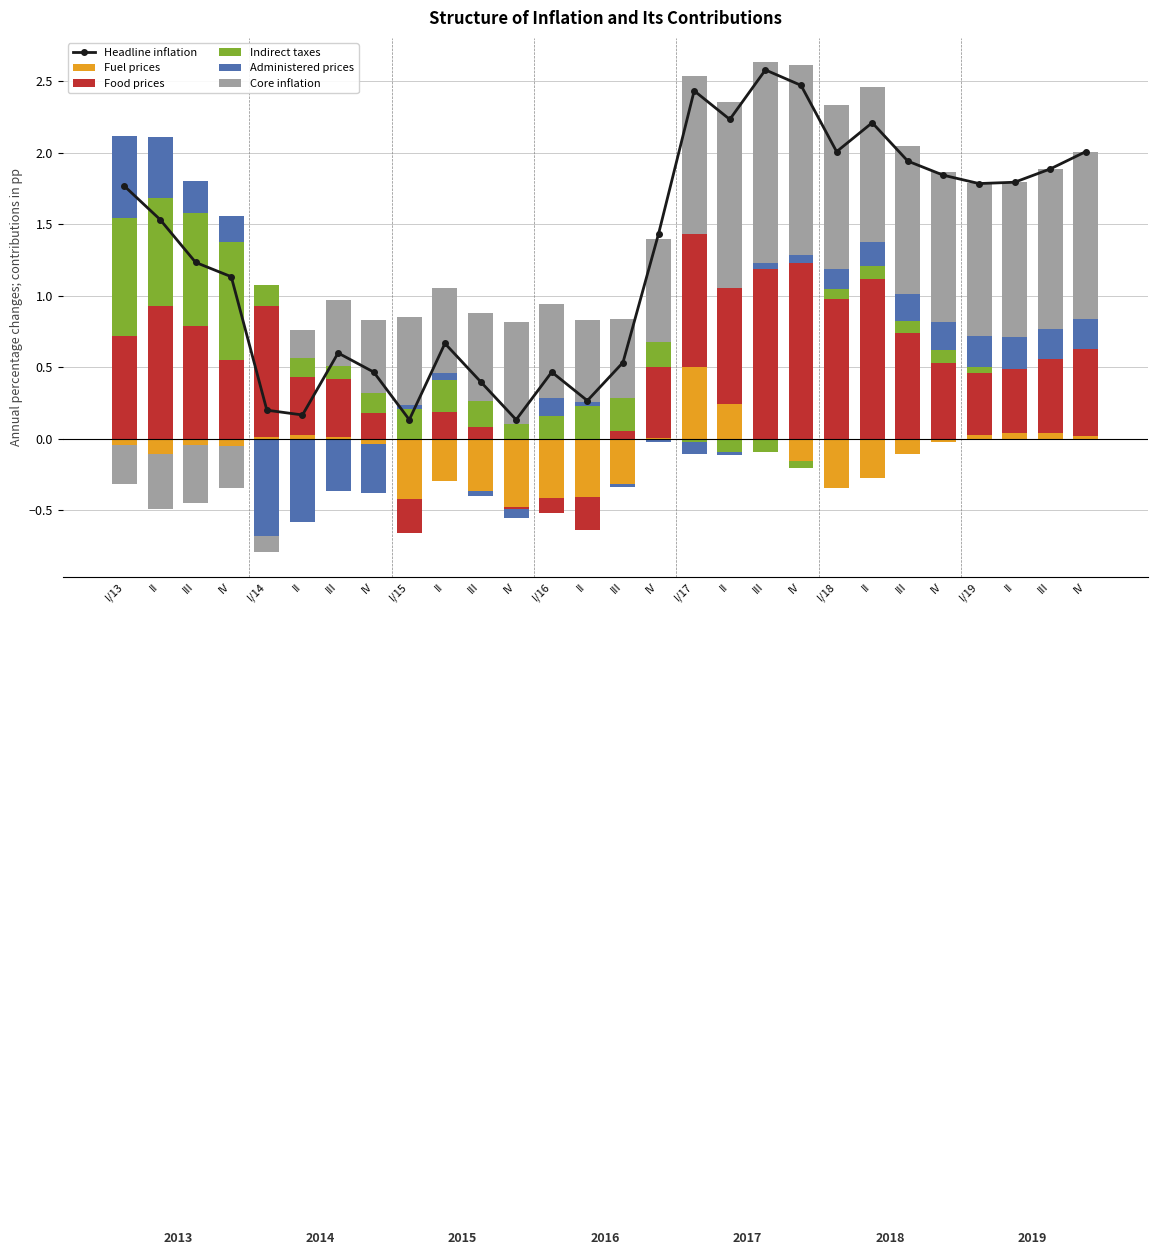

Is it true that Food prices equals 0.5 at III?

False